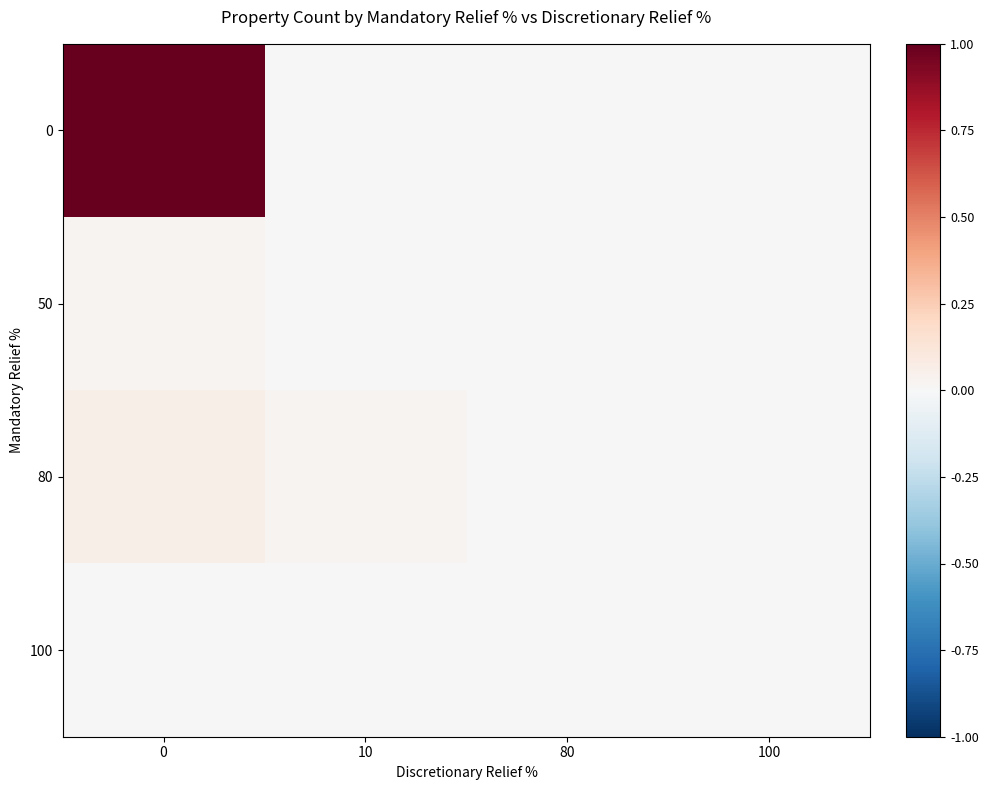

Which has a higher value, 10 or 80?

10